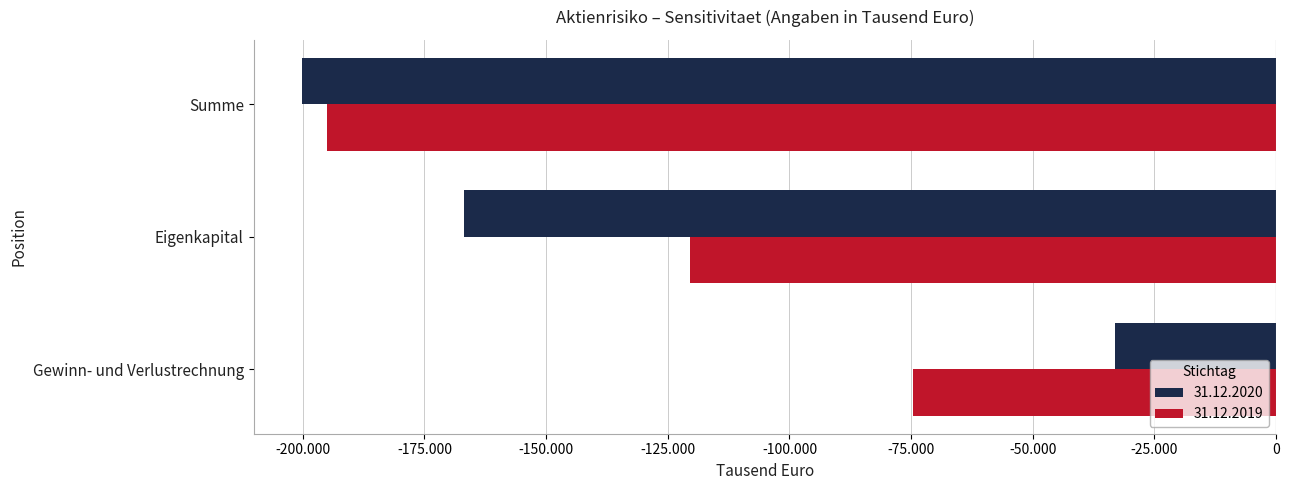

What is the sum of the 31.12.2020 values at Gewinn- und Verlustrechnung and Eigenkapital?

-200109